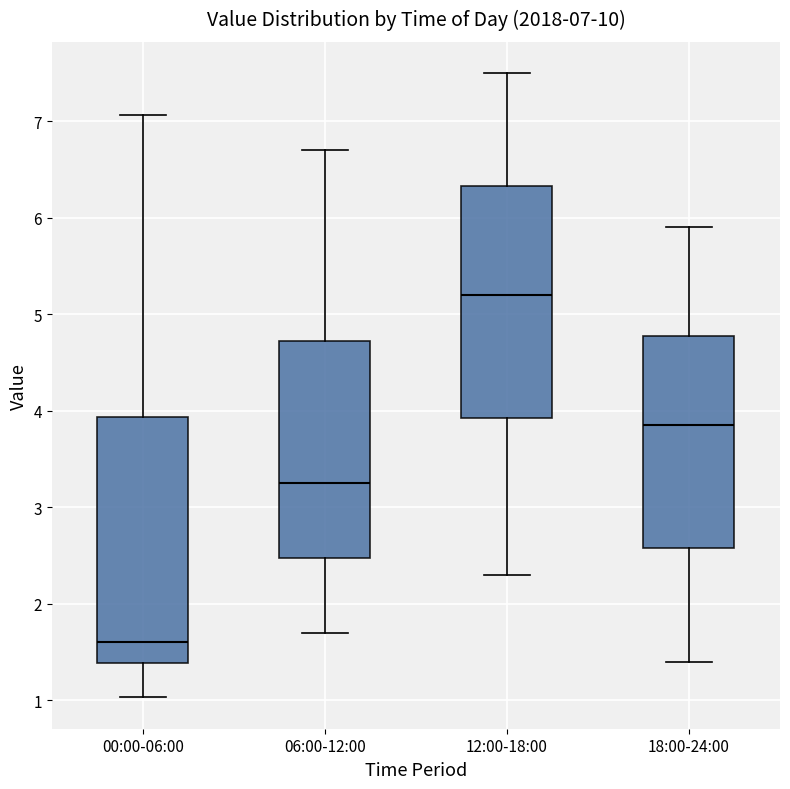

Which box's median line is the highest?

12:00-18:00